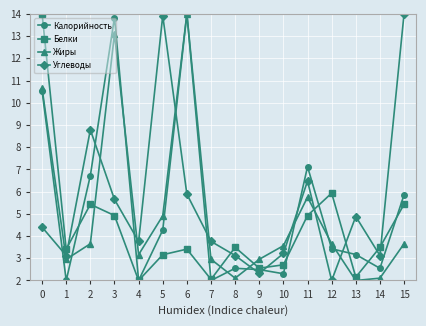

What is the difference between the highest and lowest values at 14?

1.4